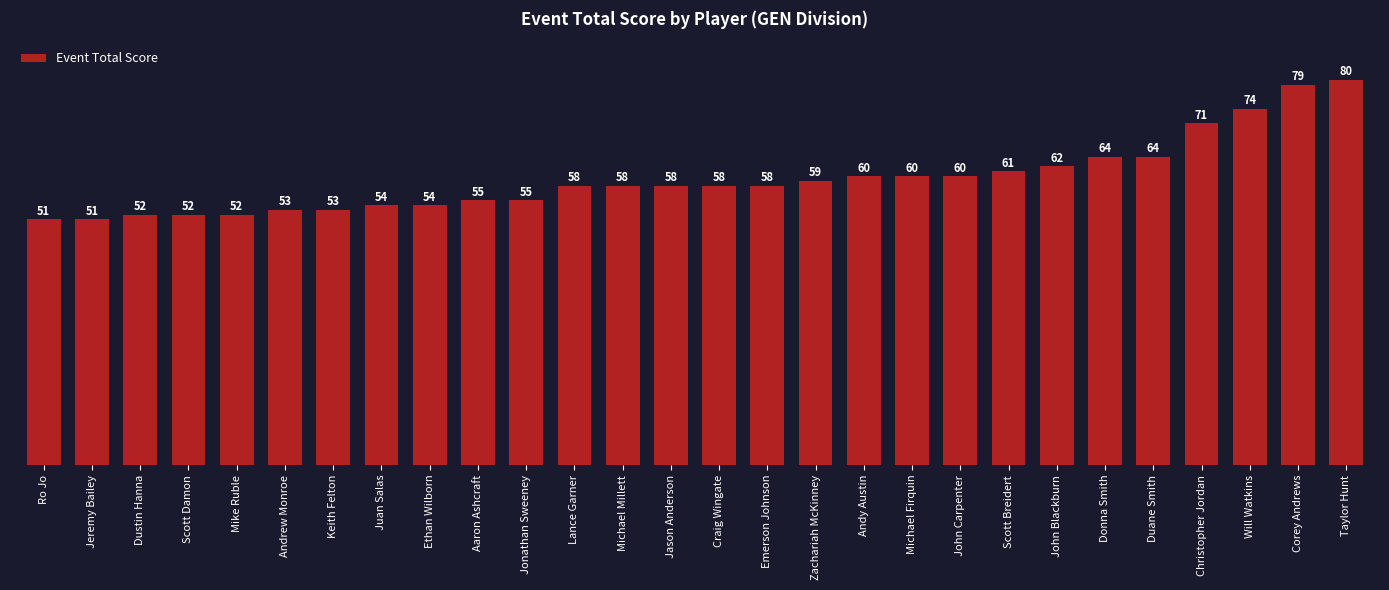

How many bars are there in total?

28